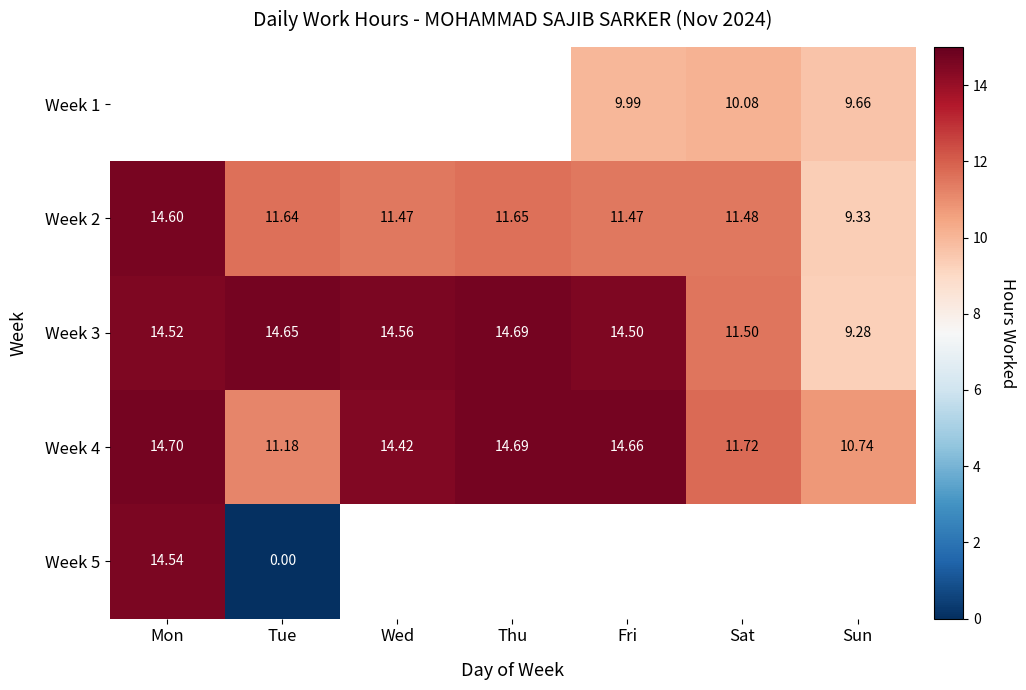

What is the approximate value of Week 3 at Thu?

14.7